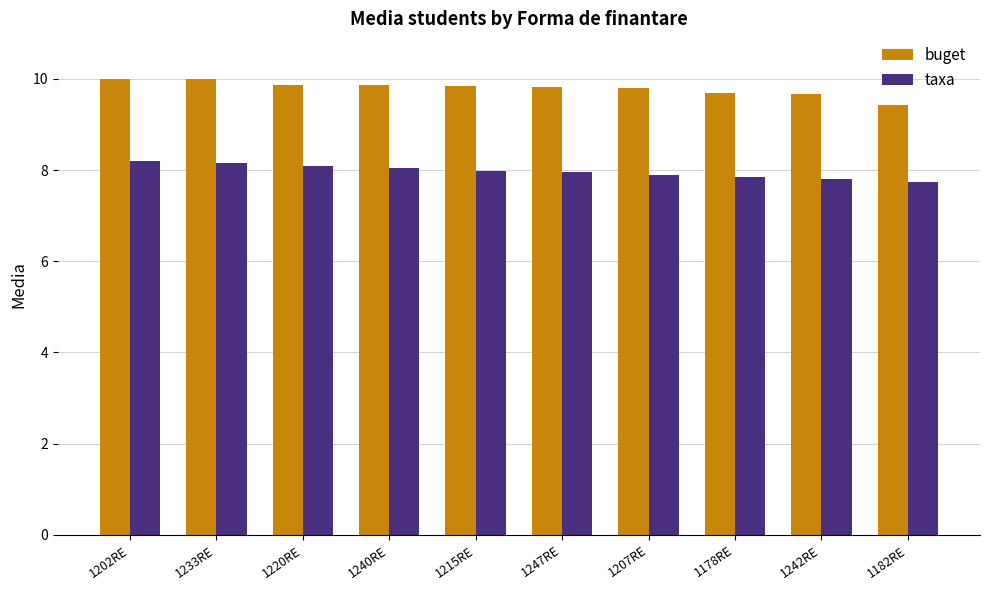

What is the spread (max minus min) of values at 1247RE?

1.9